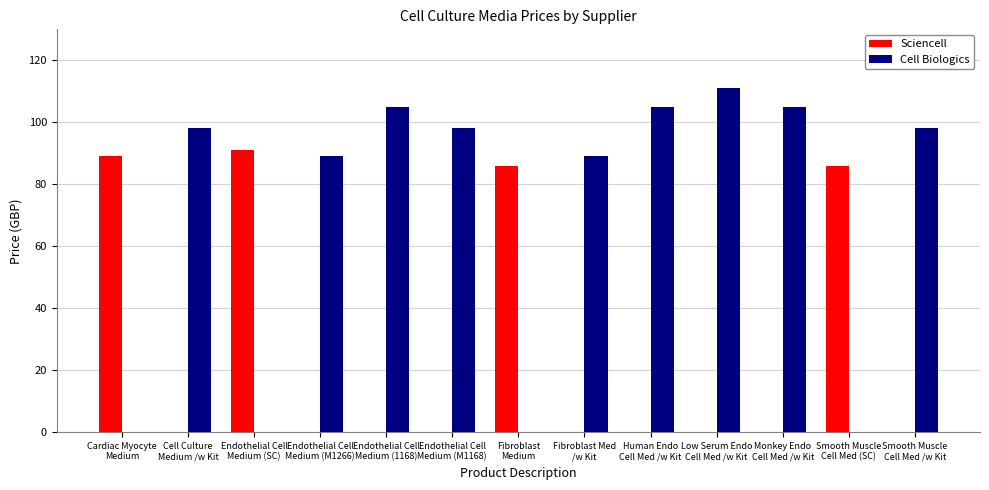

Reading left to right, what are all the values shown in this chart?

Sciencell: 89	0	91	0	0	0	86	0	0	0	0	86	0
Cell Biologics: 0	98	0	89	105	98	0	89	105	111	105	0	98